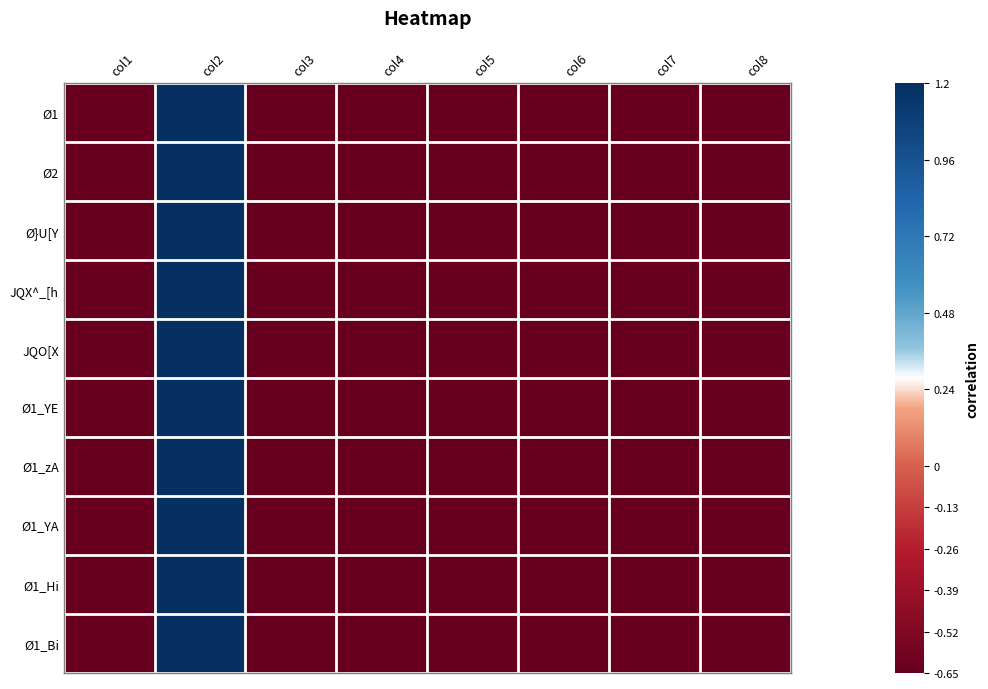

Rank the series at col6 from lowest to highest value.

Ø1_YE, Ø1_Hi, Ø1, Ø1_zA, Ø1_YA, JQO[X, Ø}U[Y, JQX^_[h, Ø1_Bi, Ø2